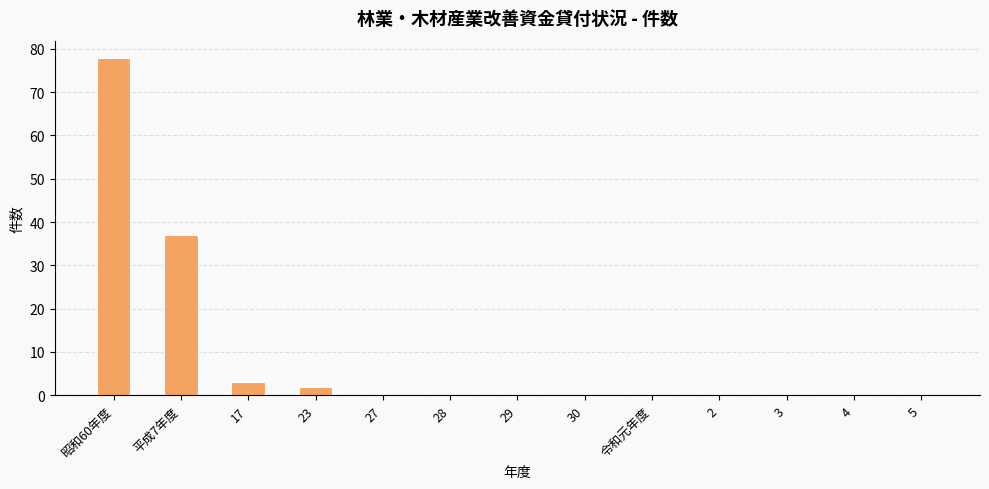

Reading left to right, list all the values displayed in this chart.

78	37	3	2	0	0	0	0	0	0	0	0	0